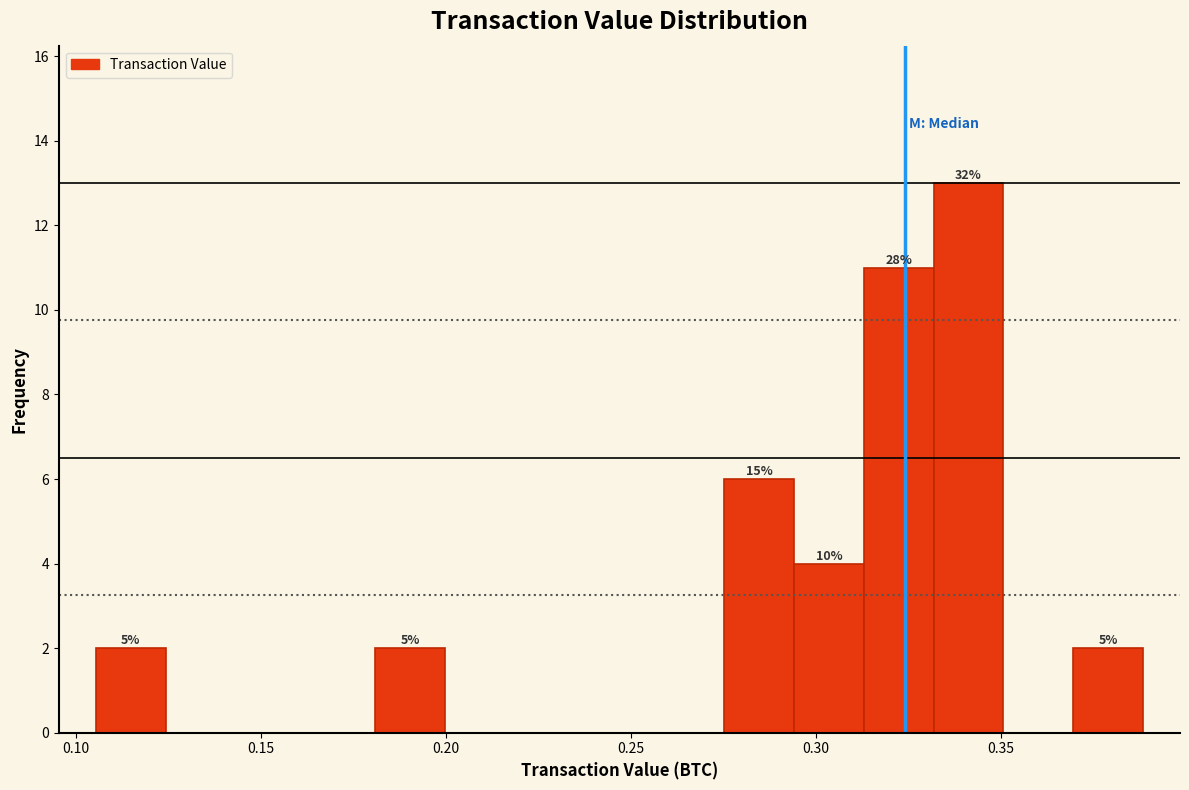

Read against the x-axis, roughly where is the centre of the tallest bar?

0.340